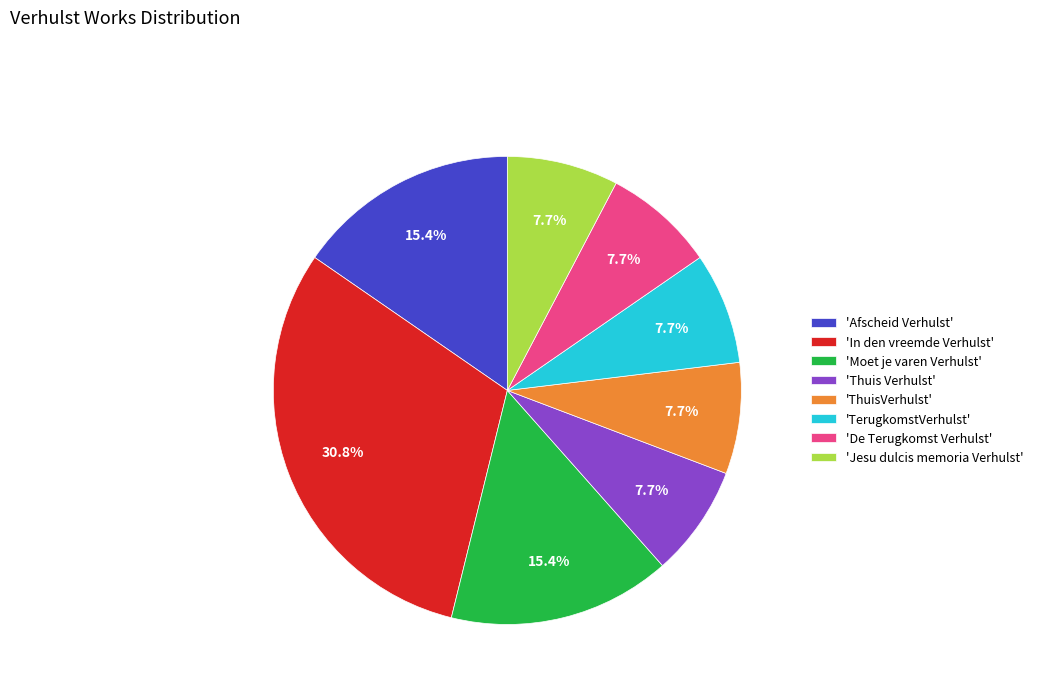

Is there any slice that represents more than half of the pie?

No